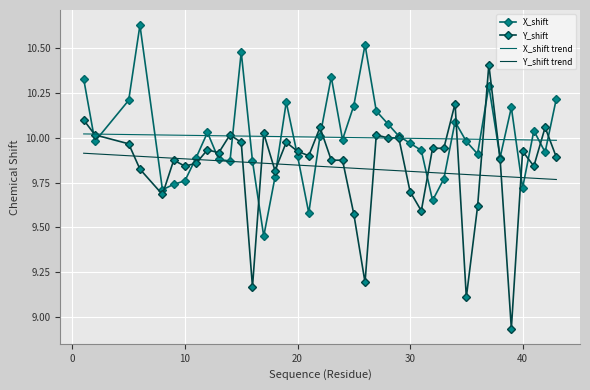

List the series in order of their peak value, highest first.

X_shift, Y_shift, X_shift trend, Y_shift trend